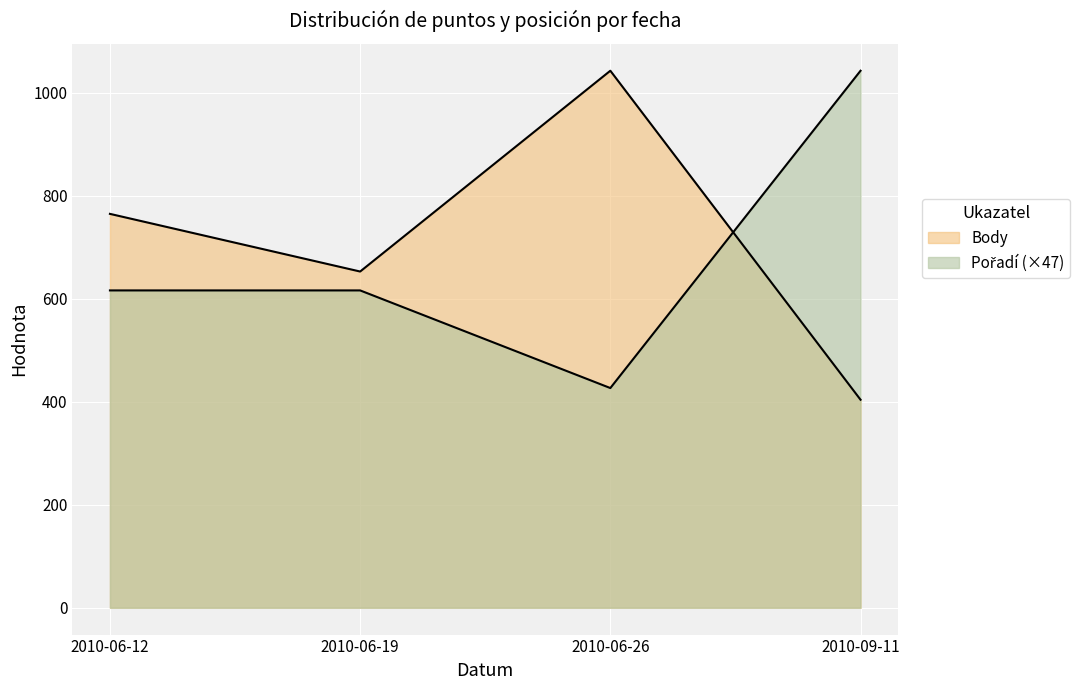

The Pořadí series shows 1043.0 at 2010-09-11. True or false?

True